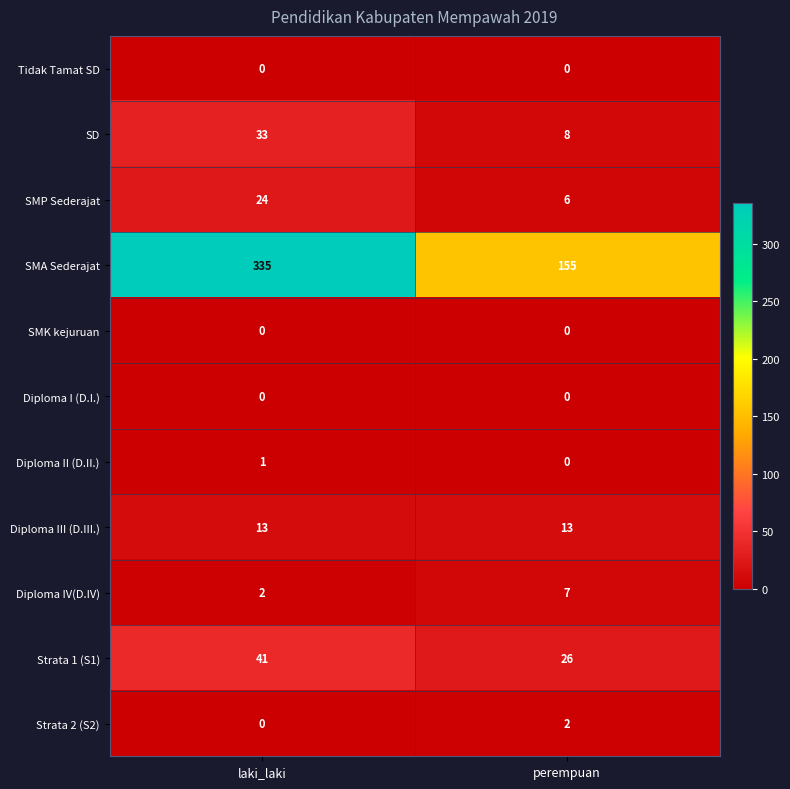

Between laki_laki and perempuan, which series saw the biggest shift?

SMA Sederajat